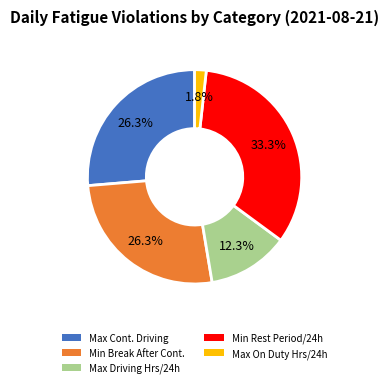

Which slice is the largest?

Min Rest Period/24h